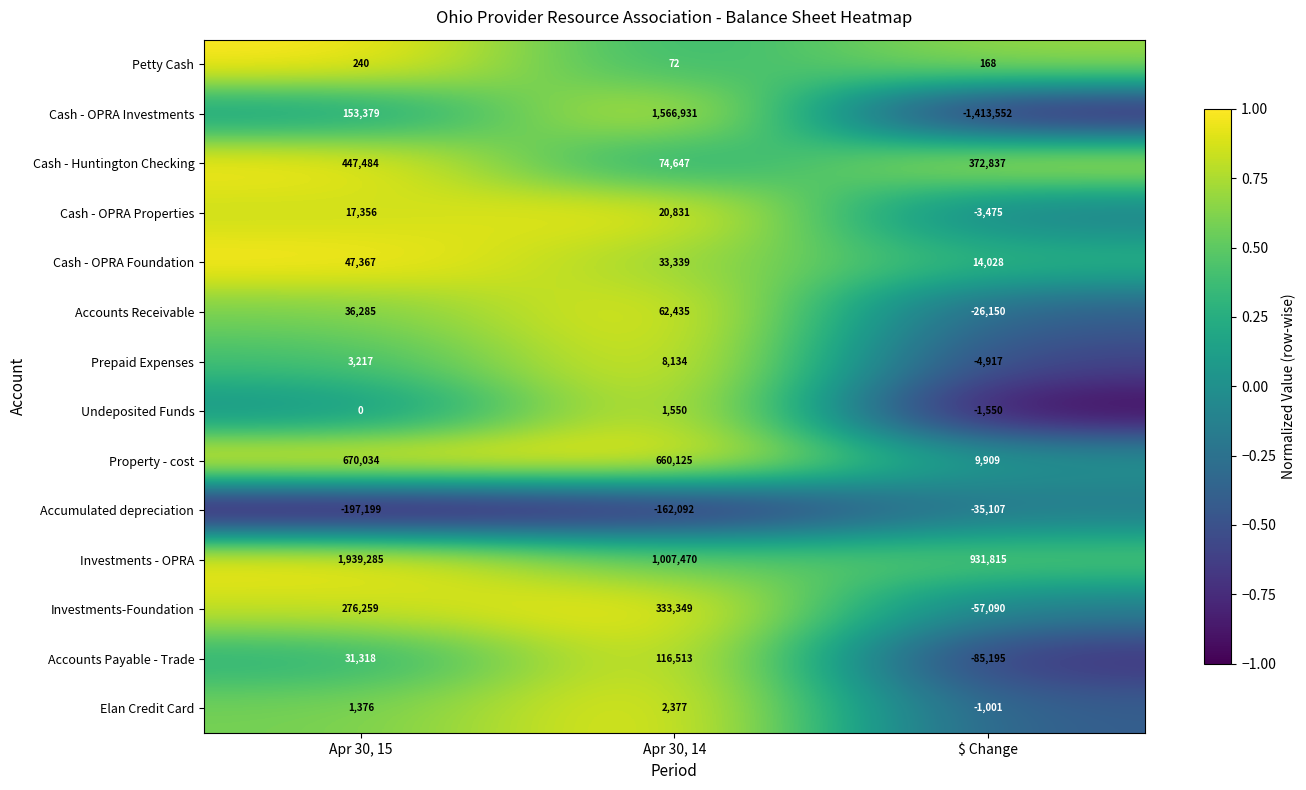

Which series has the widest spread of values?

Cash - OPRA Investments